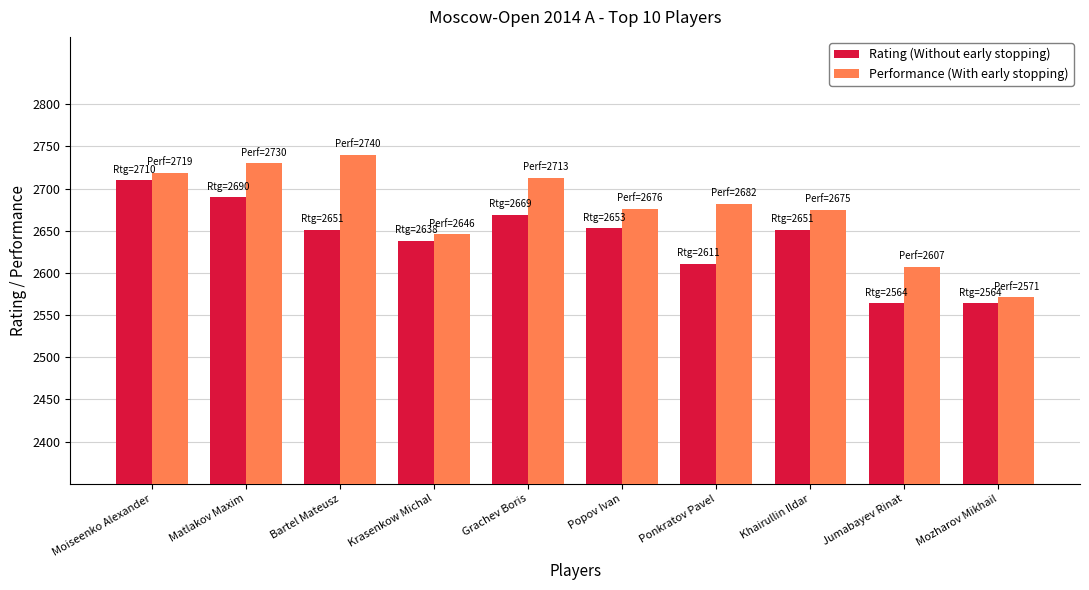

What are all the series names shown in the legend?

Rating (Without early stopping), Performance (With early stopping)